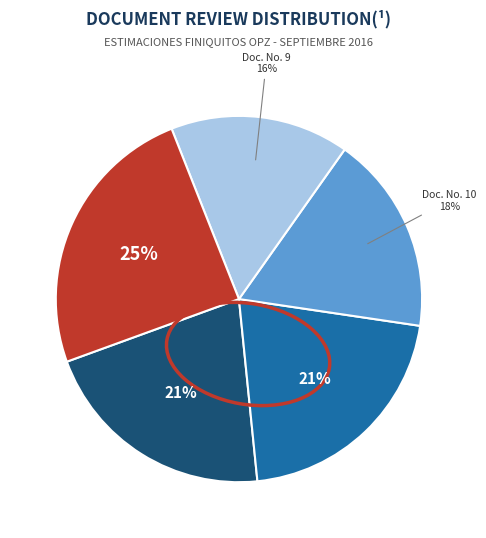

Is there a majority slice in this chart?

No